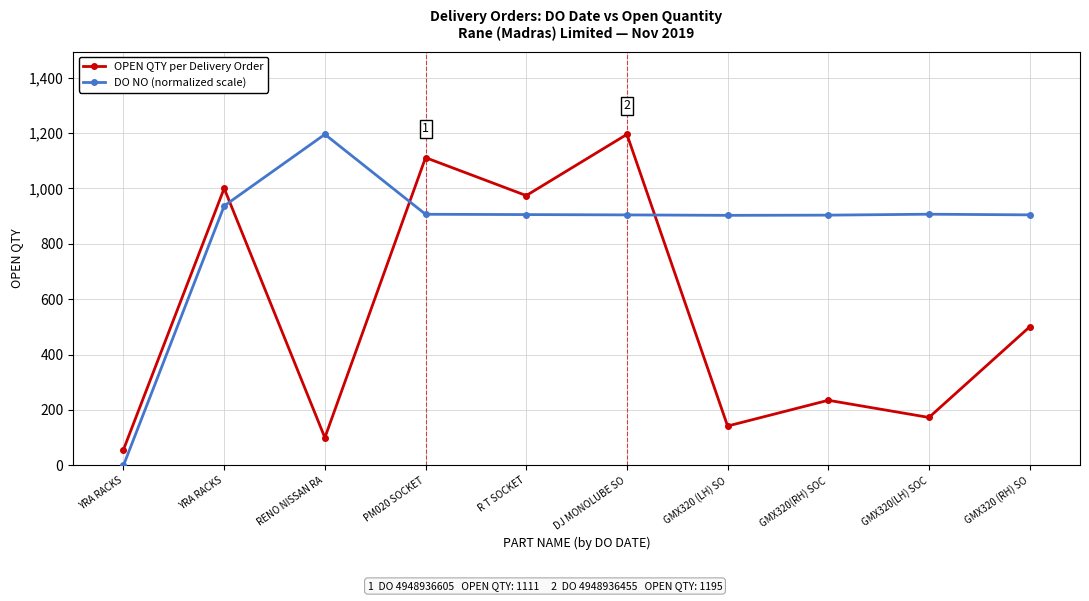

Is the value of DO NO (normalized scale) at GMX320(RH) SOC greater than the value of OPEN QTY per Delivery Order at GMX320 (LH) SO?

Yes